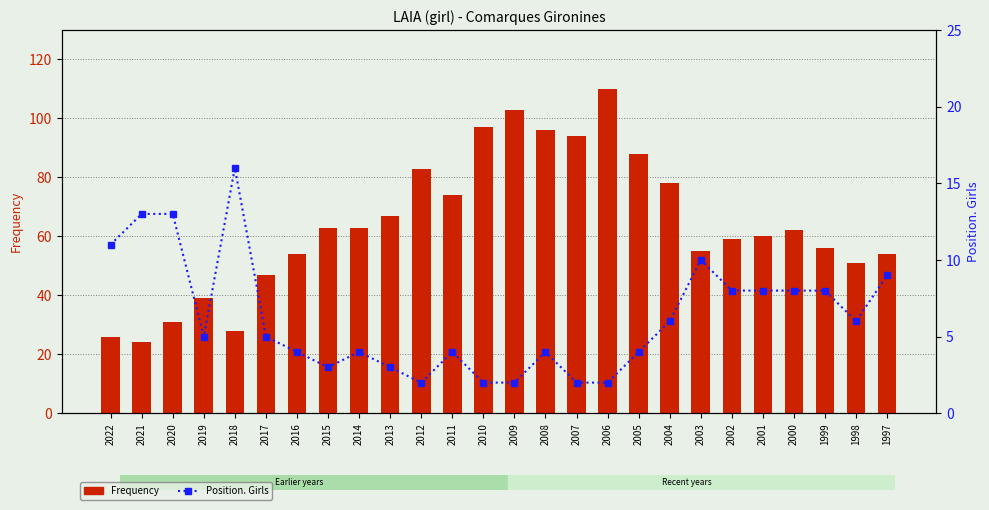

Rank the series by their maximum value, from lowest to highest.

Position. Girls, Frequency